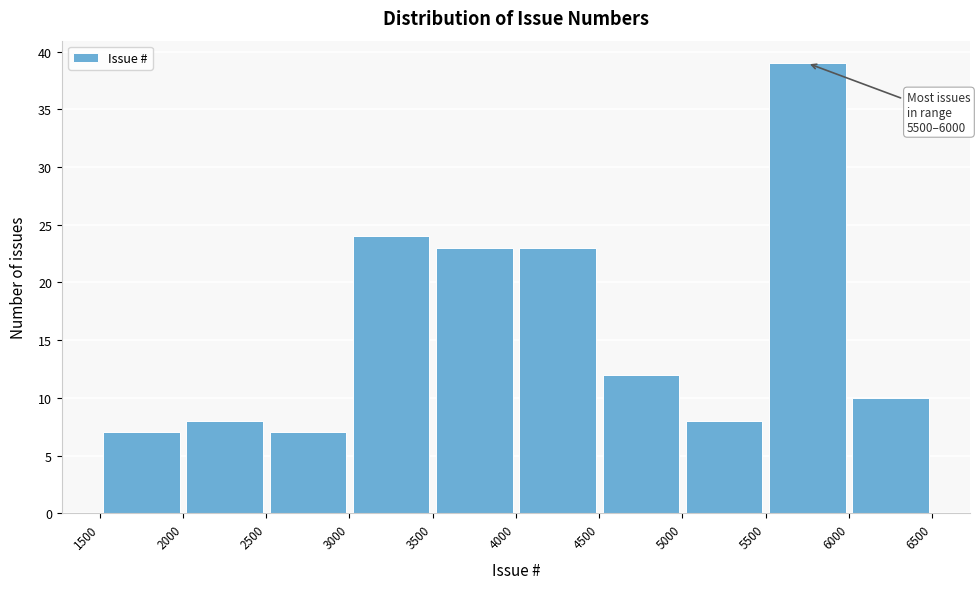

Which range on the x-axis has the tallest bar?

5500 to 6000